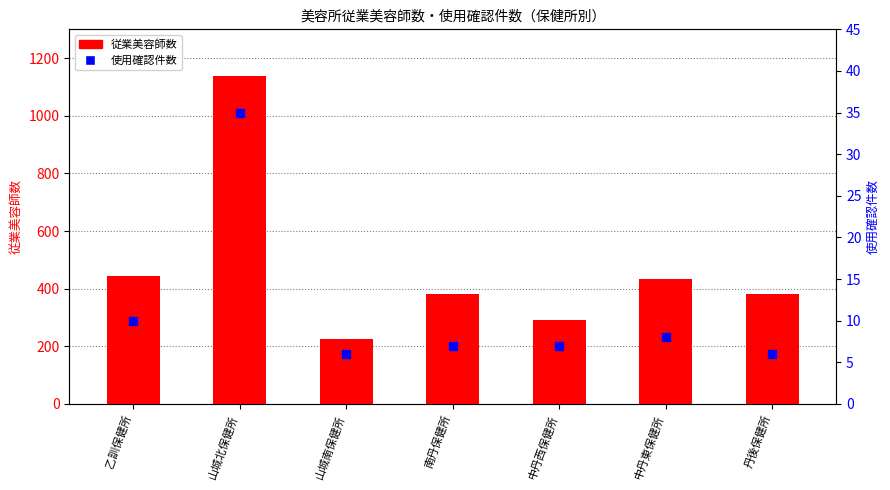

At how many categories does at least one series exceed 624?

1